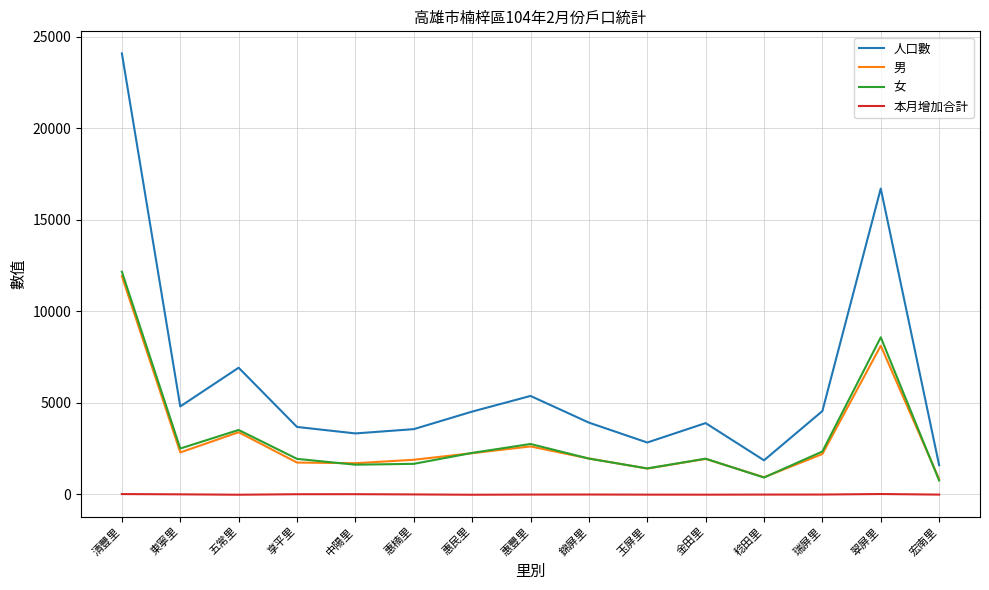

What are all the series names shown in the legend?

人口數, 男, 女, 本月增加合計